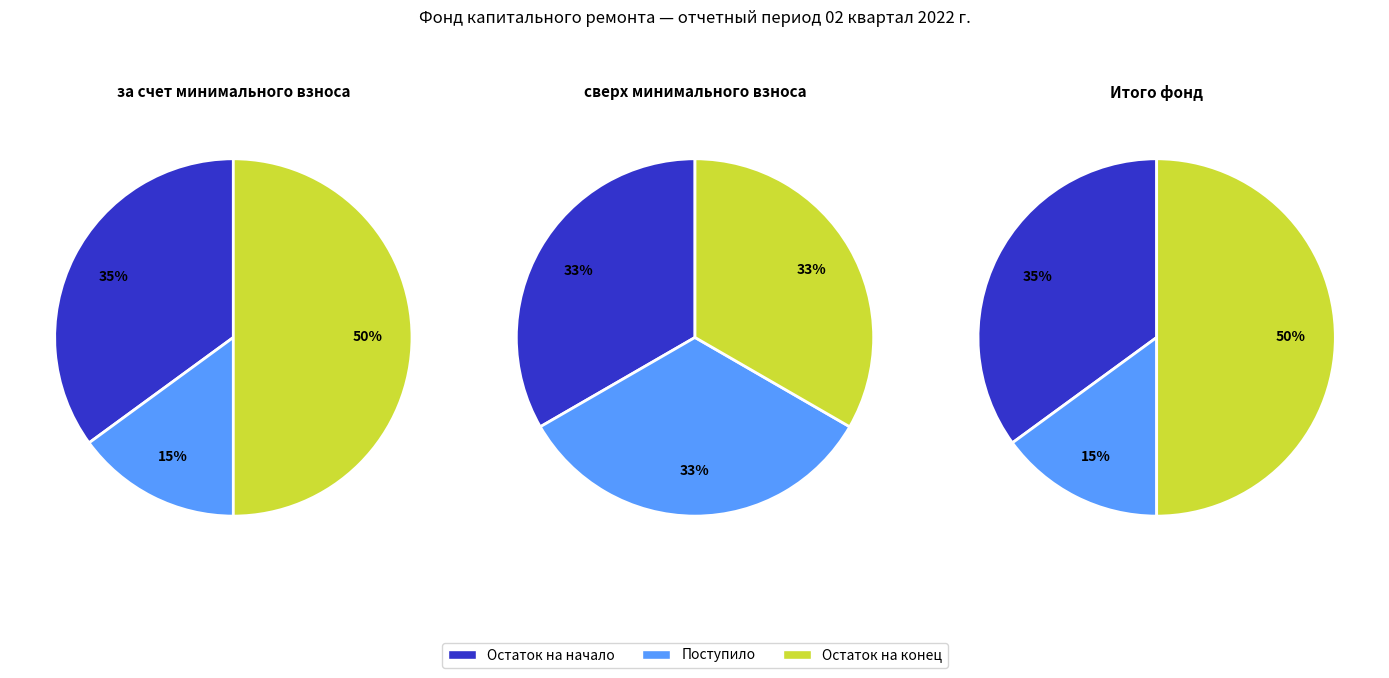

What percentage do Остаток на начало периода and Поступило в отчетном периоде together represent?

50.0%